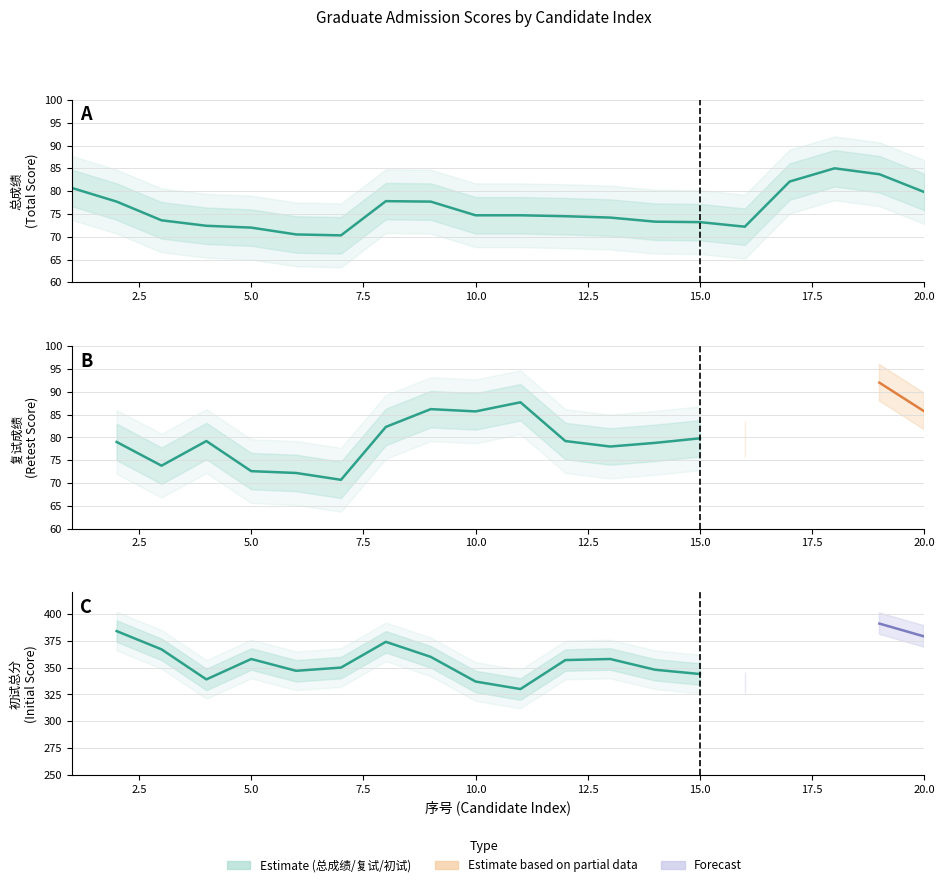

Which has a higher value, 20 or 8?

20